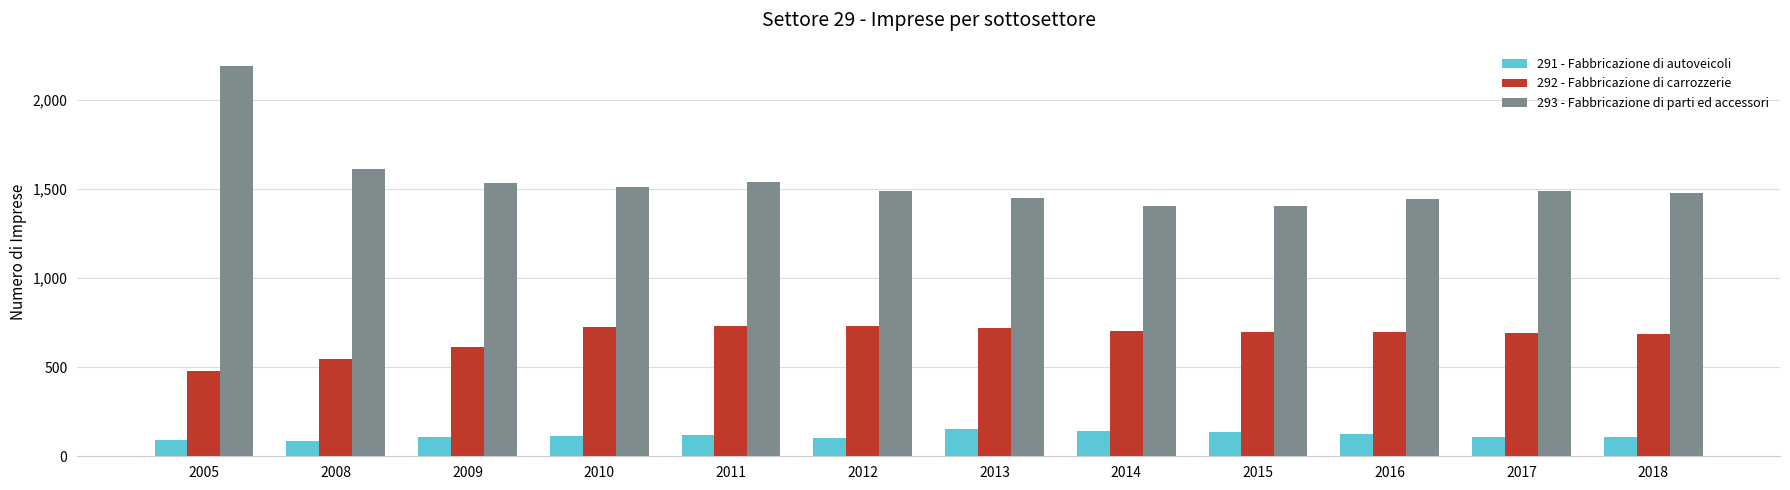

At which category is the sum across all series the highest?

2005